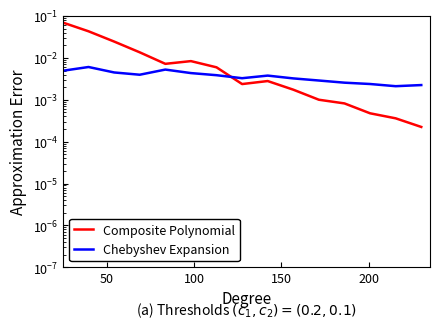

Which series has the widest spread of values?

Composite Polynomial